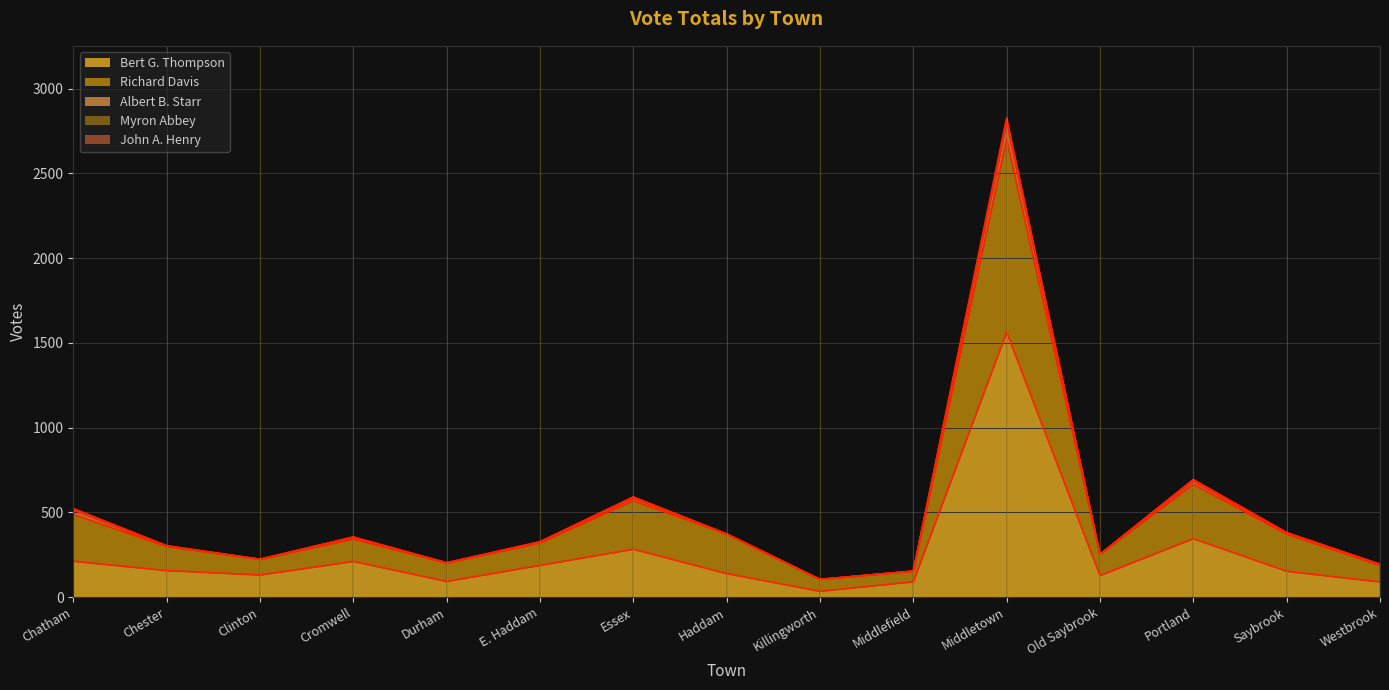

At which category is the sum across all series the highest?

Middletown